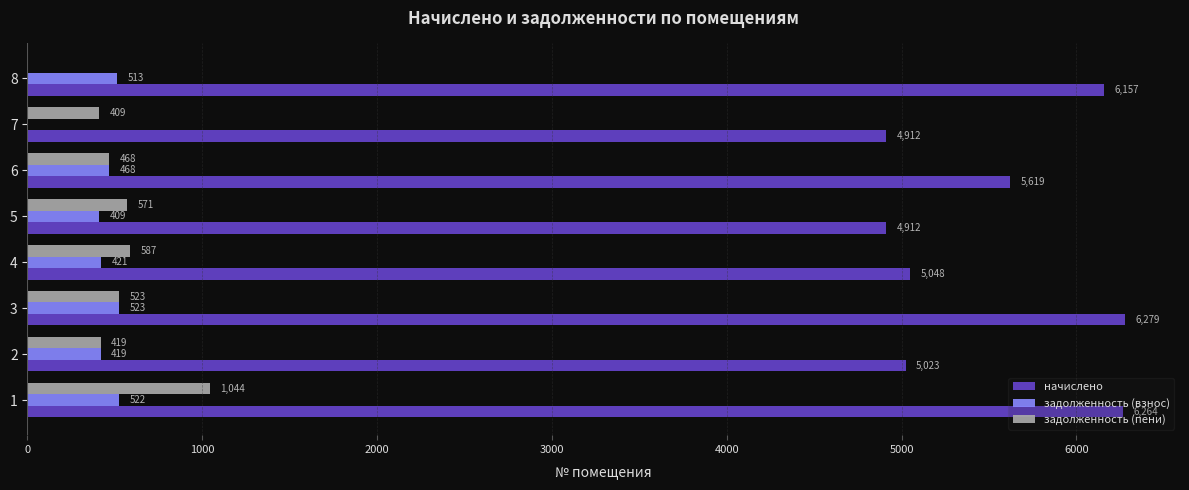

At which label is начислено closest to 5595?

6